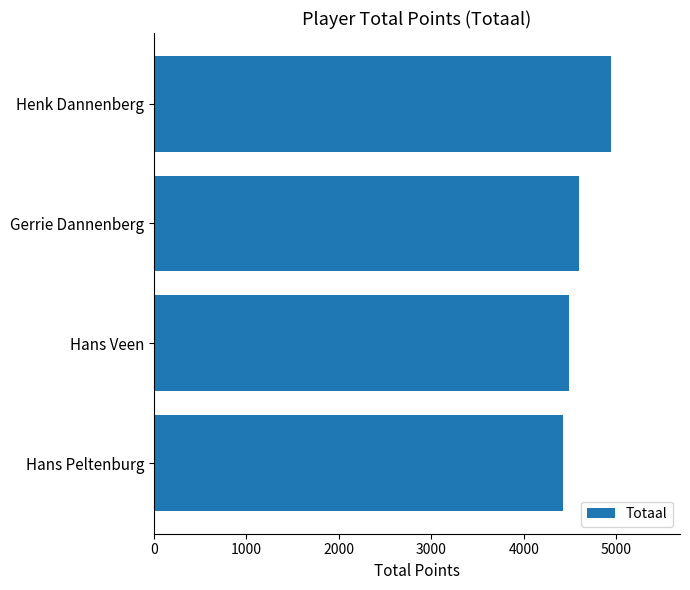

List the labels in order of value, smallest first.

Hans Peltenburg, Hans Veen, Gerrie Dannenberg, Henk Dannenberg